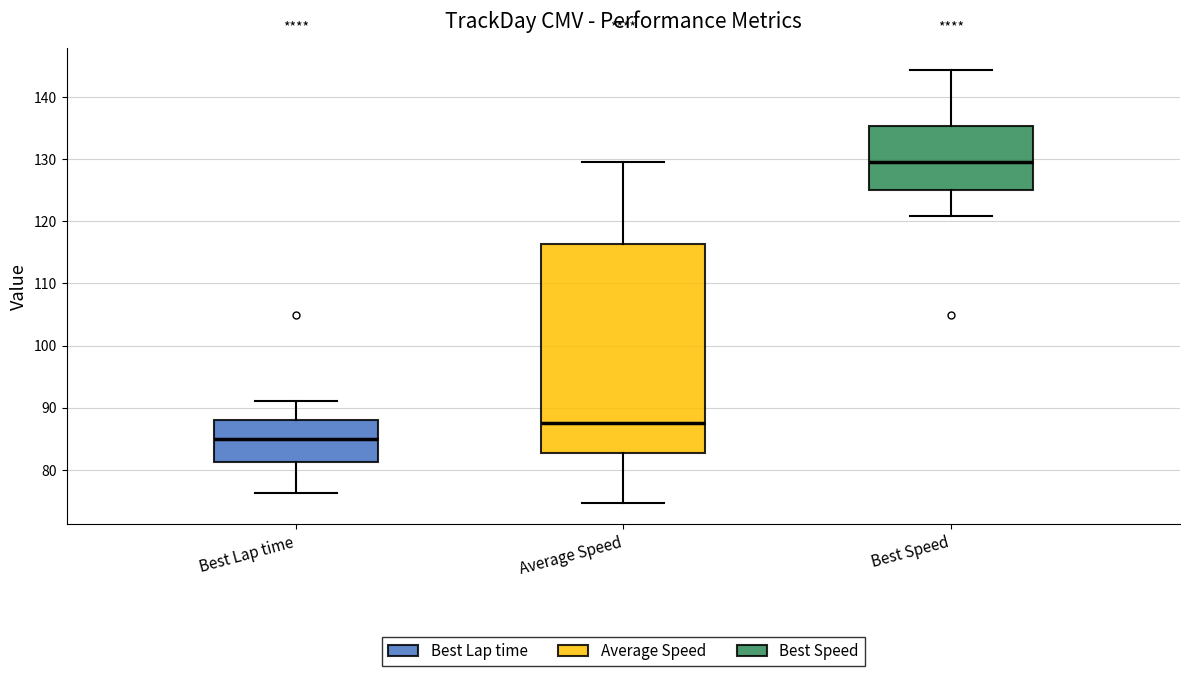

Reading left to right, transcribe this box plot: for each box, give where its median line is, the range the box spans, and where its two whiskers end, as read against the y-axis. The values are not printed on the chart, so give them approximately, as read against the axis.

Best Lap time: median 85, box 81 to 88, whiskers 76 to 91
Average Speed: median 88, box 83 to 116, whiskers 75 to 130
Best Speed: median 129, box 125 to 135, whiskers 121 to 144